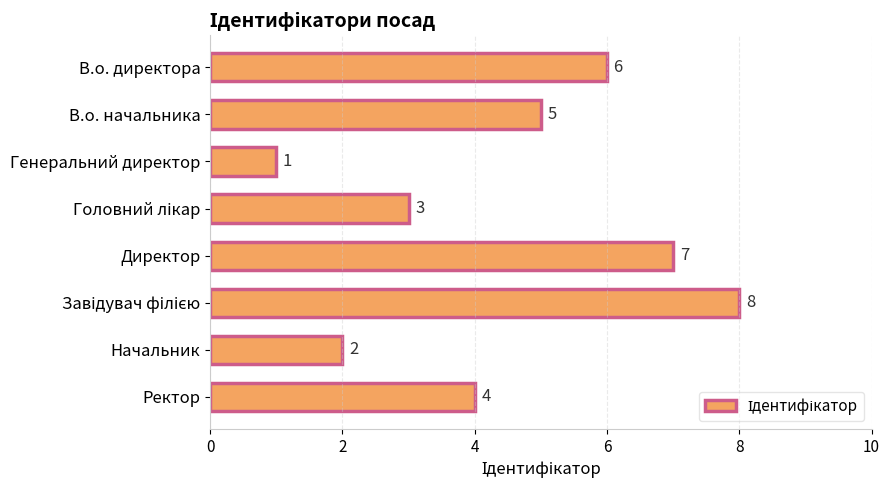

What is the change in value from В.о. начальника to Начальник?

-3